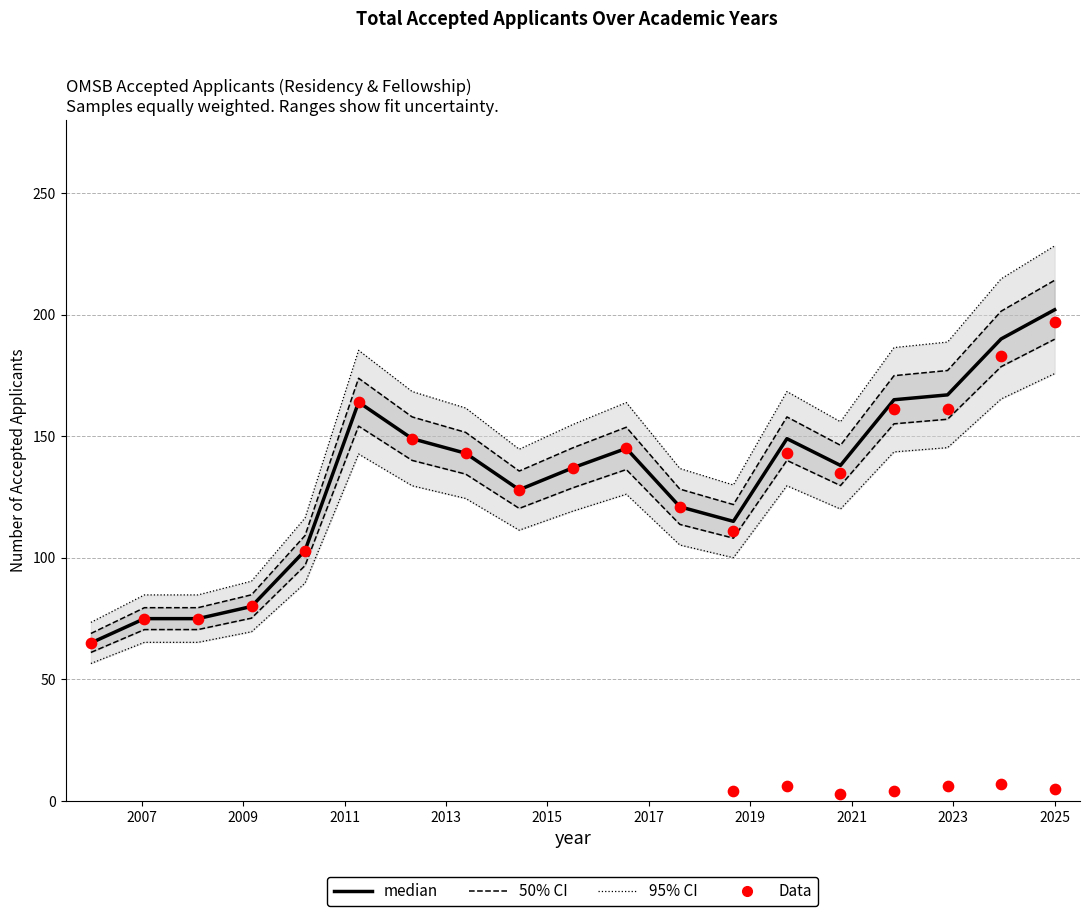

Is the value of Residency Data at 17 greater than the value of median at 11?

Yes